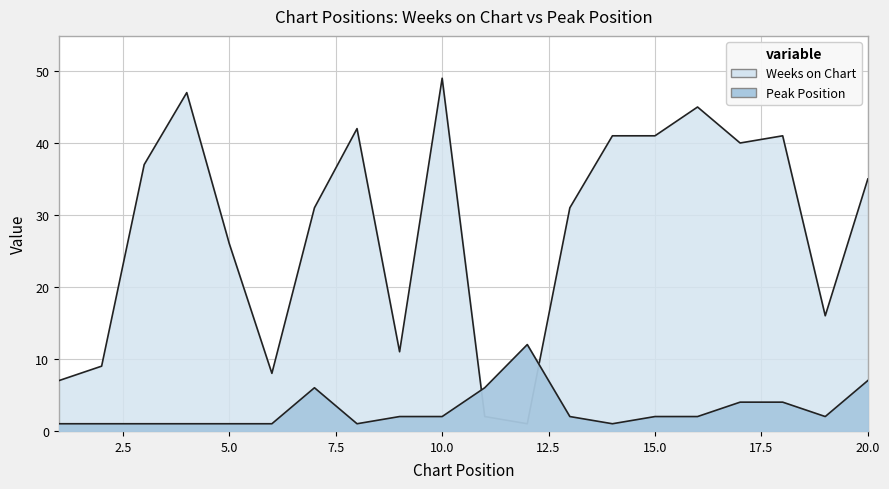

True or false: Peak Position and Weeks on Chart cross at least once.

True